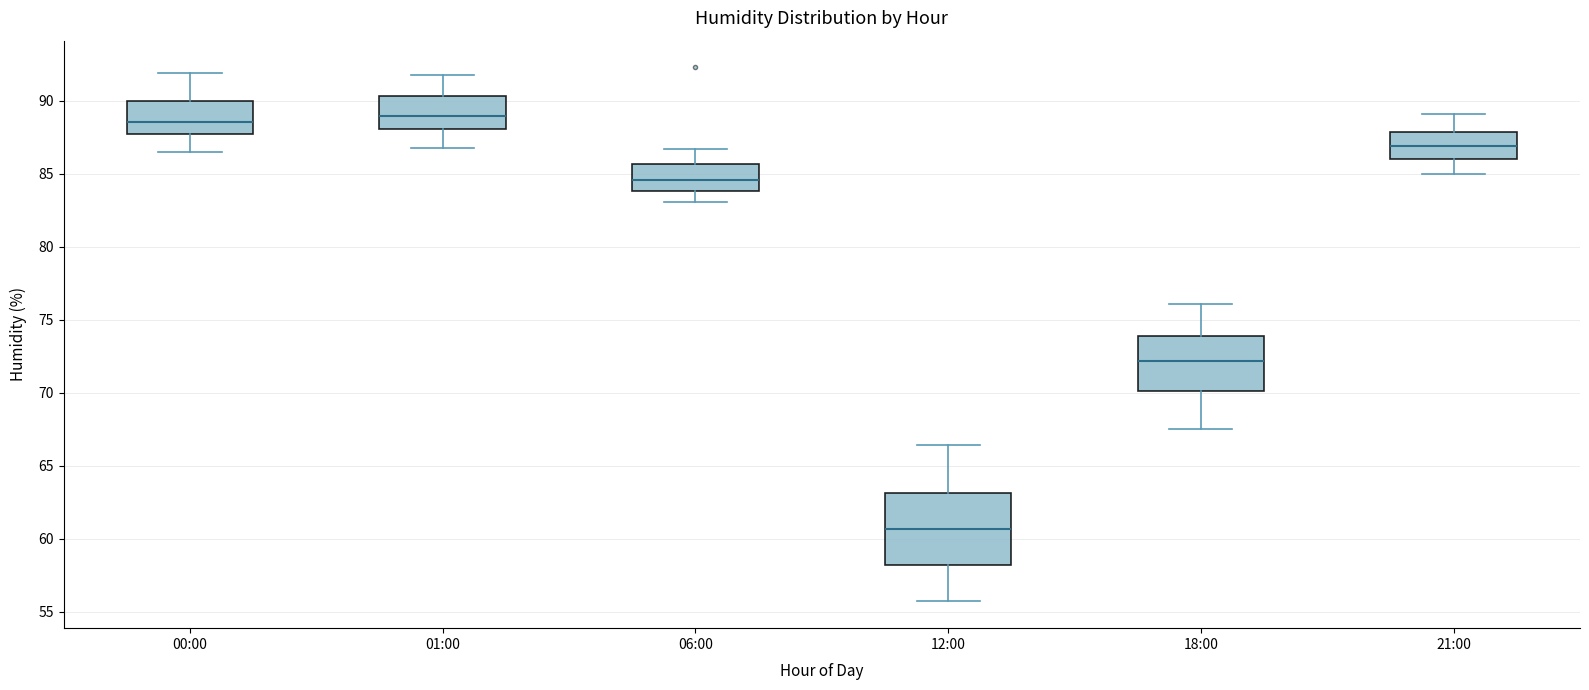

Reading left to right, read every box against the y-axis: the position of its median line, the range the box covers, and the ends of its whiskers. The values are not printed on the chart, so give them approximately, as read against the axis.

00:00: median 88.5, box 87.5 to 90.0, whiskers 86.5 to 92.0
01:00: median 89.0, box 88.0 to 90.5, whiskers 87.0 to 92.0
06:00: median 84.5, box 84.0 to 85.5, whiskers 83.0 to 86.5
12:00: median 60.5, box 58.0 to 63.0, whiskers 55.5 to 66.5
18:00: median 72.0, box 70.0 to 74.0, whiskers 67.5 to 76.0
21:00: median 87.0, box 86.0 to 88.0, whiskers 85.0 to 89.0